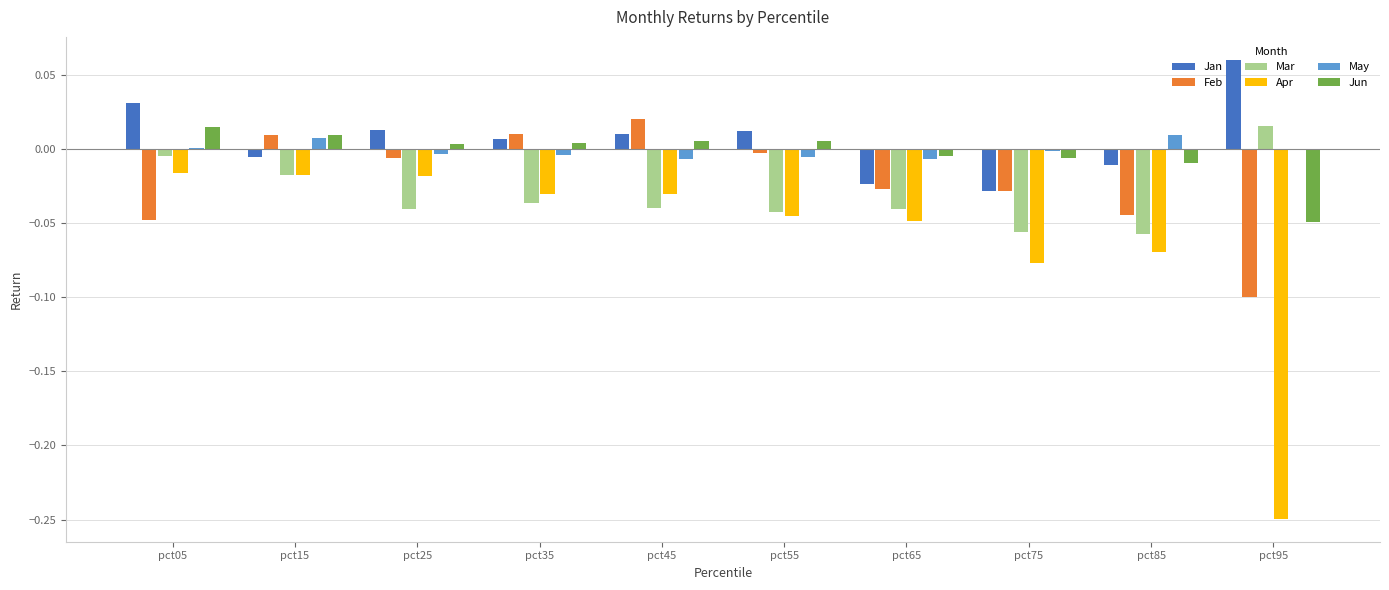

How many groups of bars are there?

10